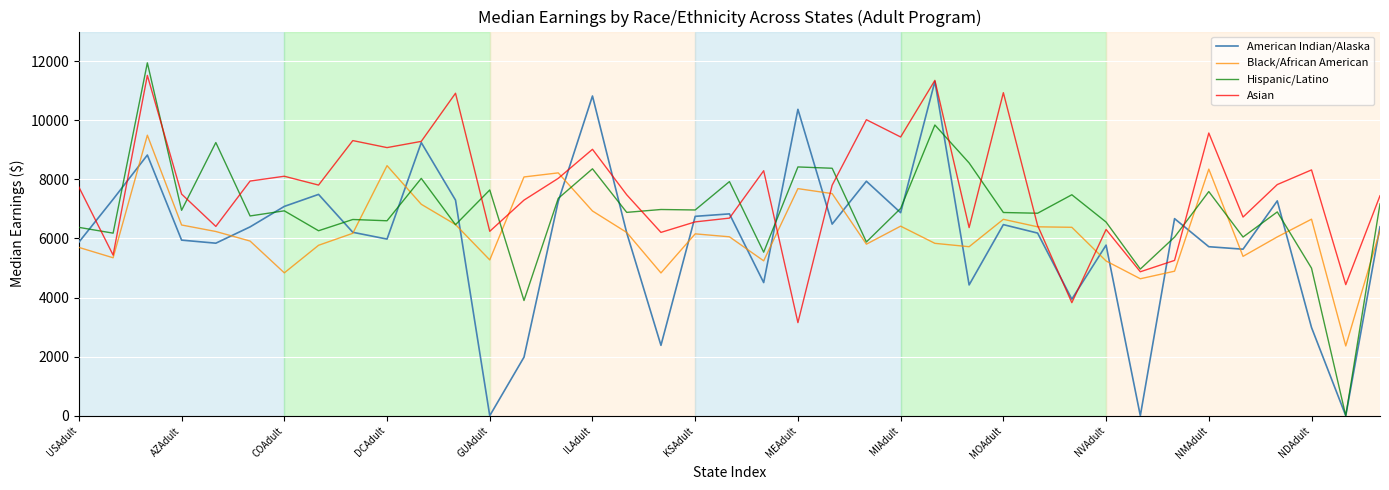

What are all the series names shown in the legend?

American Indian/Alaska, Black/African American, Hispanic/Latino, Asian